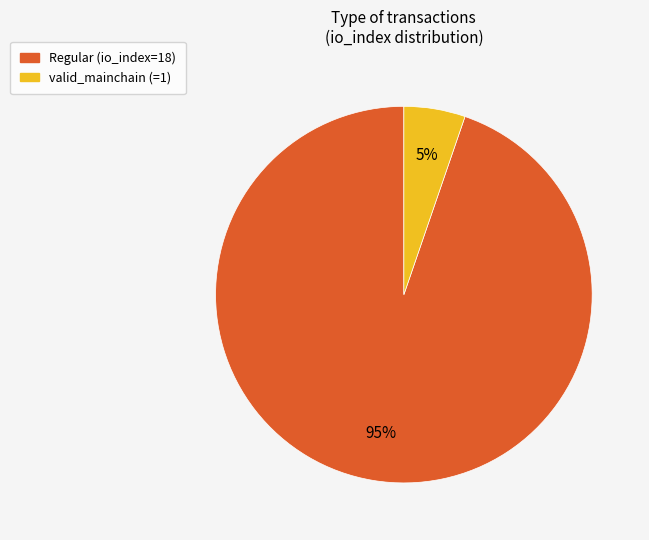

How many segments does this pie chart have?

2